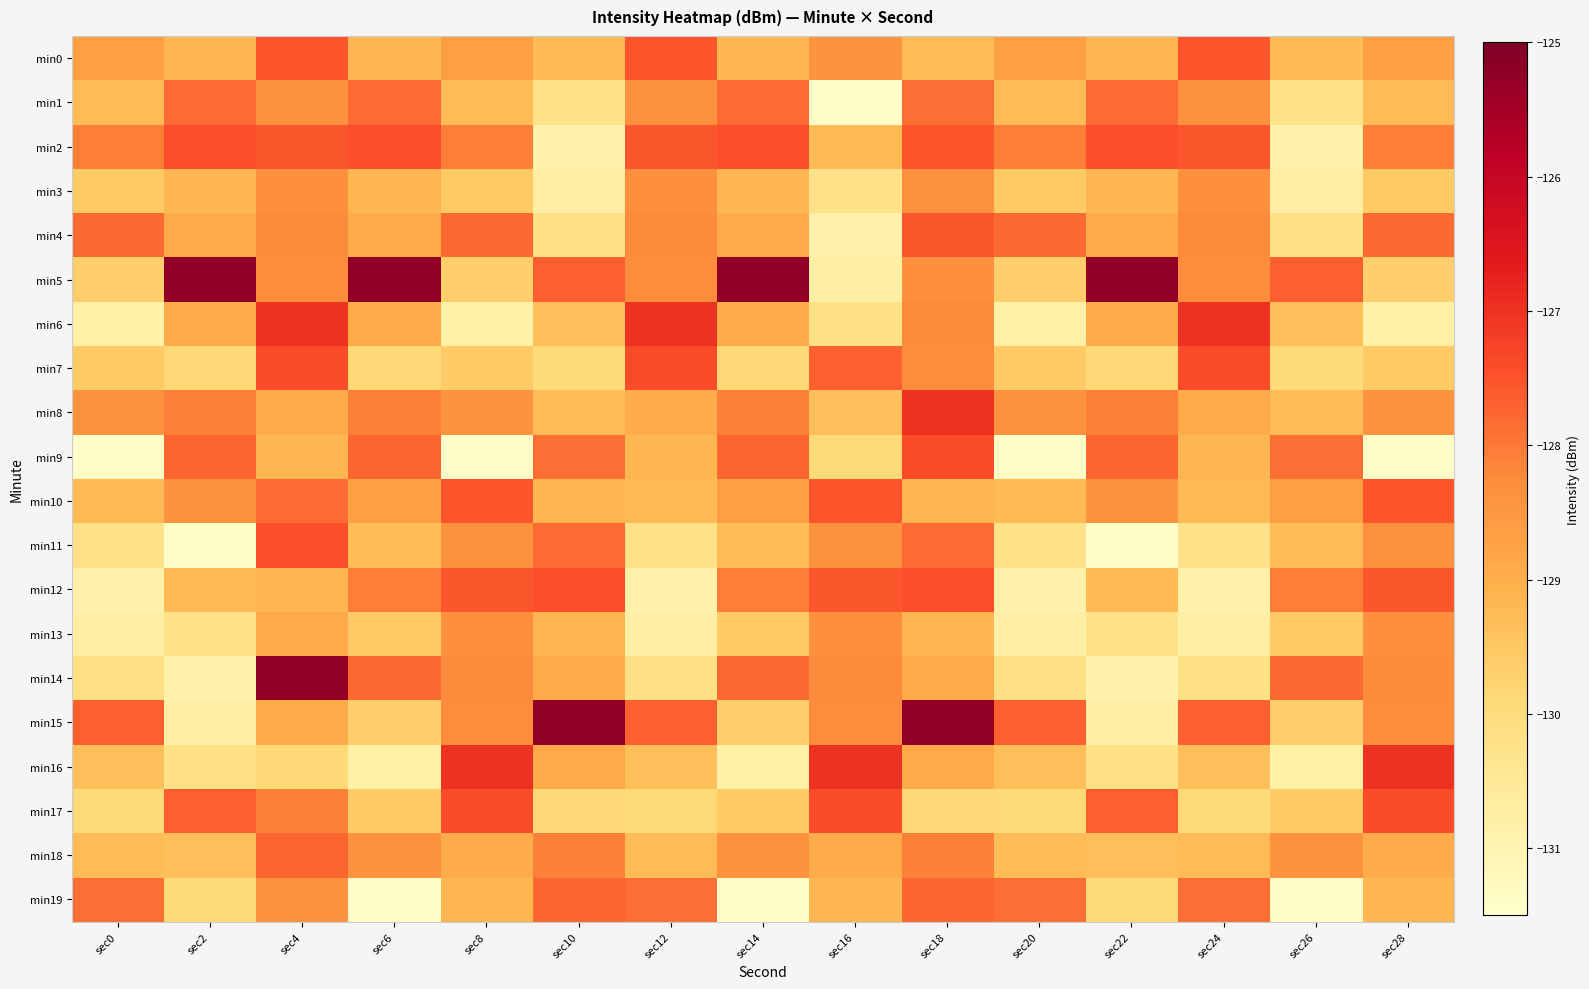

Reading left to right, list all the values displayed in this chart.

min0: sec0=-128.7	sec2=-129.2	sec4=-127.5	sec6=-129.2	sec8=-128.7	sec10=-129.2	sec12=-127.5	sec14=-129.2	sec16=-128.4	sec18=-129.2	sec20=-128.7	sec22=-129.2	sec24=-127.5	sec26=-129.2	sec28=-128.7
min1: sec0=-129.2	sec2=-127.8	sec4=-128.3	sec6=-127.8	sec8=-129.2	sec10=-130.2	sec12=-128.3	sec14=-127.8	sec16=-131.4	sec18=-127.8	sec20=-129.2	sec22=-127.8	sec24=-128.3	sec26=-130.2	sec28=-129.2
min2: sec0=-128.1	sec2=-127.4	sec4=-127.5	sec6=-127.4	sec8=-128.1	sec10=-130.9	sec12=-127.5	sec14=-127.4	sec16=-129.2	sec18=-127.5	sec20=-128.1	sec22=-127.4	sec24=-127.5	sec26=-130.9	sec28=-128.1
min3: sec0=-129.6	sec2=-129.2	sec4=-128.3	sec6=-129.2	sec8=-129.6	sec10=-130.8	sec12=-128.3	sec14=-129.2	sec16=-130.2	sec18=-128.3	sec20=-129.6	sec22=-129.2	sec24=-128.3	sec26=-130.8	sec28=-129.6
min4: sec0=-127.8	sec2=-128.9	sec4=-128.2	sec6=-128.9	sec8=-127.8	sec10=-130.2	sec12=-128.2	sec14=-128.9	sec16=-130.9	sec18=-127.5	sec20=-127.8	sec22=-128.9	sec24=-128.2	sec26=-130.2	sec28=-127.8
min5: sec0=-129.7	sec2=-125.3	sec4=-128.3	sec6=-125.3	sec8=-129.7	sec10=-127.7	sec12=-128.3	sec14=-125.3	sec16=-130.8	sec18=-128.3	sec20=-129.7	sec22=-125.3	sec24=-128.3	sec26=-127.7	sec28=-129.7
min6: sec0=-130.8	sec2=-128.9	sec4=-127.0	sec6=-128.9	sec8=-130.8	sec10=-129.3	sec12=-127.0	sec14=-128.9	sec16=-130.2	sec18=-128.2	sec20=-130.8	sec22=-128.9	sec24=-127.0	sec26=-129.3	sec28=-130.8
min7: sec0=-129.6	sec2=-129.9	sec4=-127.4	sec6=-129.9	sec8=-129.6	sec10=-129.9	sec12=-127.4	sec14=-129.9	sec16=-127.7	sec18=-128.3	sec20=-129.6	sec22=-129.9	sec24=-127.4	sec26=-129.9	sec28=-129.6
min8: sec0=-128.4	sec2=-128.1	sec4=-129.0	sec6=-128.1	sec8=-128.4	sec10=-129.2	sec12=-129.0	sec14=-128.1	sec16=-129.3	sec18=-127.0	sec20=-128.4	sec22=-128.1	sec24=-129.0	sec26=-129.2	sec28=-128.4
min9: sec0=-131.4	sec2=-127.8	sec4=-129.2	sec6=-127.8	sec8=-131.4	sec10=-127.8	sec12=-129.2	sec14=-127.8	sec16=-129.9	sec18=-127.4	sec20=-131.4	sec22=-127.8	sec24=-129.2	sec26=-127.8	sec28=-131.4
min10: sec0=-129.2	sec2=-128.4	sec4=-127.8	sec6=-128.7	sec8=-127.5	sec10=-129.2	sec12=-129.2	sec14=-128.7	sec16=-127.5	sec18=-129.2	sec20=-129.2	sec22=-128.4	sec24=-129.2	sec26=-128.7	sec28=-127.5
min11: sec0=-130.2	sec2=-131.4	sec4=-127.4	sec6=-129.2	sec8=-128.3	sec10=-127.8	sec12=-130.2	sec14=-129.2	sec16=-128.3	sec18=-127.8	sec20=-130.2	sec22=-131.4	sec24=-130.2	sec26=-129.2	sec28=-128.3
min12: sec0=-130.9	sec2=-129.2	sec4=-129.2	sec6=-128.1	sec8=-127.5	sec10=-127.4	sec12=-130.9	sec14=-128.1	sec16=-127.5	sec18=-127.4	sec20=-130.9	sec22=-129.2	sec24=-130.9	sec26=-128.1	sec28=-127.5
min13: sec0=-130.8	sec2=-130.2	sec4=-128.9	sec6=-129.6	sec8=-128.3	sec10=-129.2	sec12=-130.8	sec14=-129.6	sec16=-128.3	sec18=-129.2	sec20=-130.8	sec22=-130.2	sec24=-130.8	sec26=-129.6	sec28=-128.3
min14: sec0=-130.2	sec2=-130.9	sec4=-125.3	sec6=-127.8	sec8=-128.2	sec10=-128.9	sec12=-130.2	sec14=-127.8	sec16=-128.2	sec18=-128.9	sec20=-130.2	sec22=-130.9	sec24=-130.2	sec26=-127.8	sec28=-128.2
min15: sec0=-127.7	sec2=-130.8	sec4=-128.9	sec6=-129.7	sec8=-128.3	sec10=-125.3	sec12=-127.7	sec14=-129.7	sec16=-128.3	sec18=-125.3	sec20=-127.7	sec22=-130.8	sec24=-127.7	sec26=-129.7	sec28=-128.3
min16: sec0=-129.3	sec2=-130.2	sec4=-129.9	sec6=-130.8	sec8=-127.0	sec10=-128.9	sec12=-129.3	sec14=-130.8	sec16=-127.0	sec18=-128.9	sec20=-129.3	sec22=-130.2	sec24=-129.3	sec26=-130.8	sec28=-127.0
min17: sec0=-129.9	sec2=-127.7	sec4=-128.1	sec6=-129.6	sec8=-127.4	sec10=-129.9	sec12=-129.9	sec14=-129.6	sec16=-127.4	sec18=-129.9	sec20=-129.9	sec22=-127.7	sec24=-129.9	sec26=-129.6	sec28=-127.4
min18: sec0=-129.2	sec2=-129.3	sec4=-127.8	sec6=-128.4	sec8=-129.0	sec10=-128.1	sec12=-129.2	sec14=-128.4	sec16=-129.0	sec18=-128.1	sec20=-129.2	sec22=-129.3	sec24=-129.2	sec26=-128.4	sec28=-129.0
min19: sec0=-127.8	sec2=-129.9	sec4=-128.4	sec6=-131.4	sec8=-129.2	sec10=-127.8	sec12=-127.8	sec14=-131.4	sec16=-129.2	sec18=-127.8	sec20=-127.8	sec22=-129.9	sec24=-127.8	sec26=-131.4	sec28=-129.2